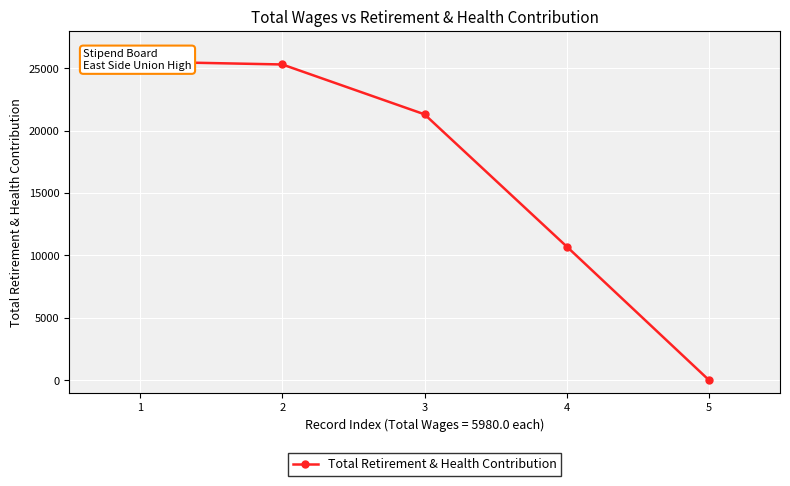

True or false: the data shows 12721 at 4.

False